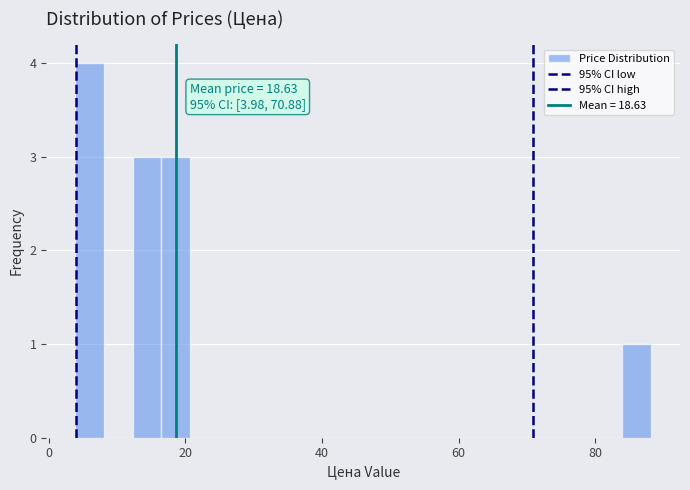

Around what value on the x-axis is the tallest bar? Give the approximate position of its centre, as read against the axis.

6